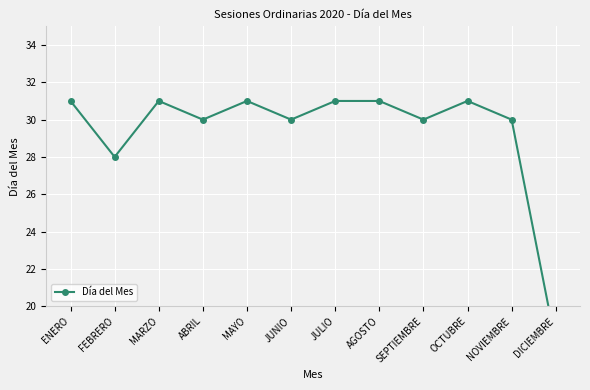

Rank the categories by value from highest to lowest.

ENERO, MARZO, MAYO, JULIO, AGOSTO, OCTUBRE, ABRIL, JUNIO, SEPTIEMBRE, NOVIEMBRE, FEBRERO, DICIEMBRE